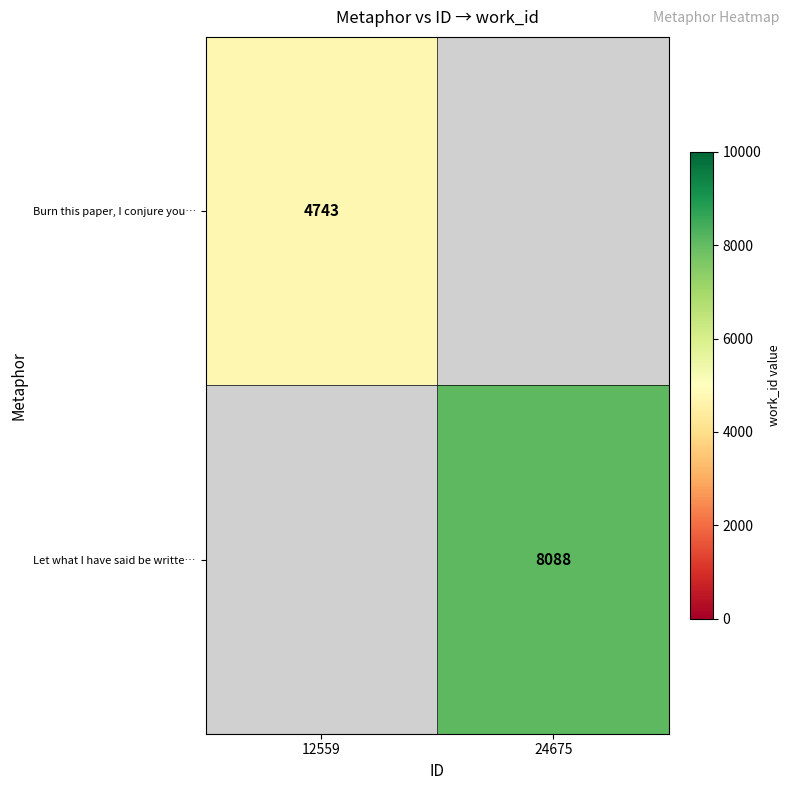

The value of Let what I have said be writte… at 24675 is 5553. True or false?

False